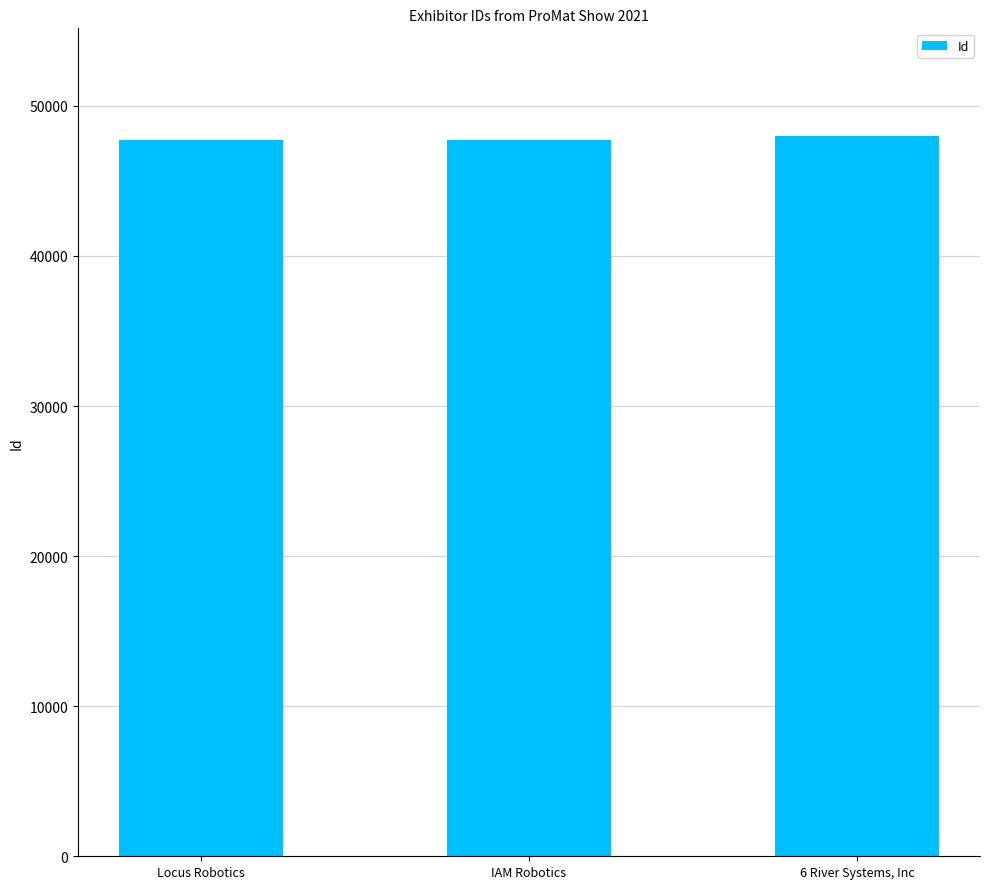

What is the difference between the values at 6 River Systems, Inc and Locus Robotics?

247